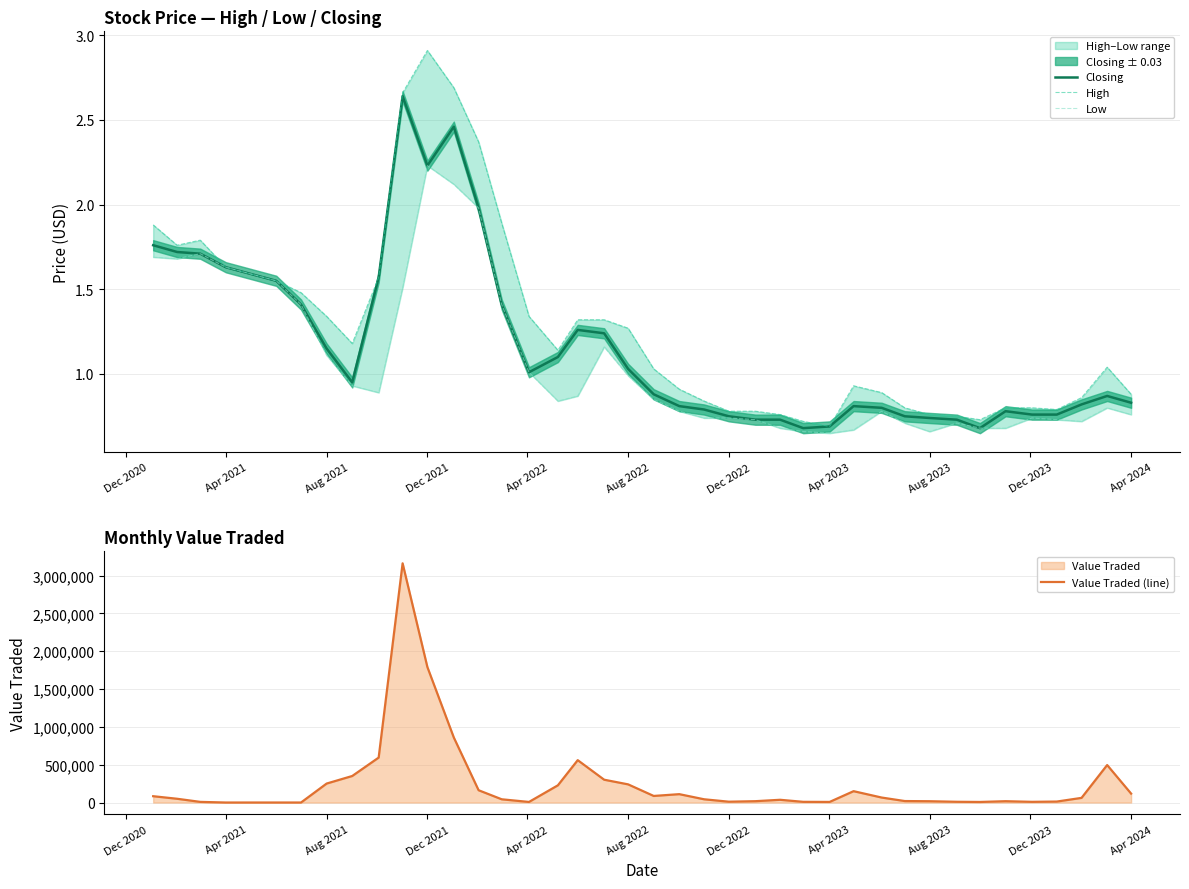

Where is Value Traded (line) nearest to the value 1580774?

Dec 2021